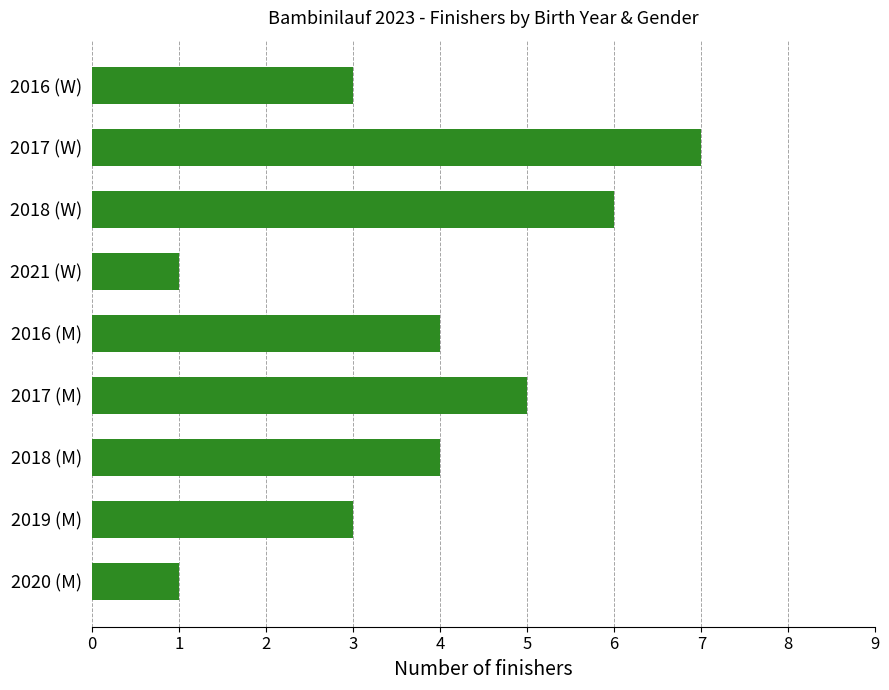

Reading top to bottom, transcribe all the data shown in this chart.

2016 (W)=3	2017 (W)=7	2018 (W)=6	2021 (W)=1	2016 (M)=4	2017 (M)=5	2018 (M)=4	2019 (M)=3	2020 (M)=1